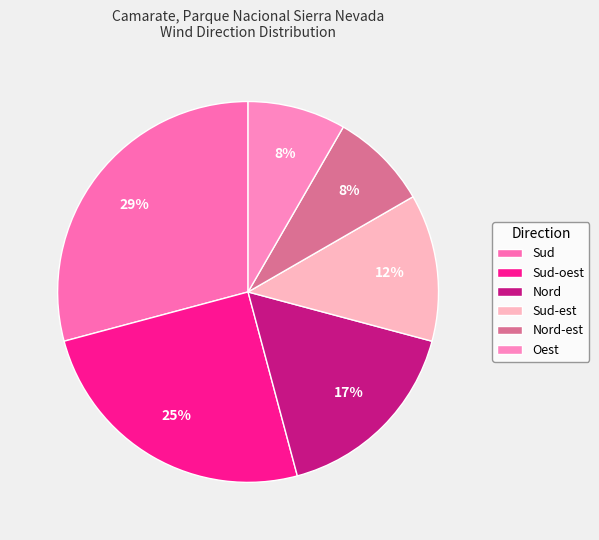

Does Sud represent more than half of the total?

No